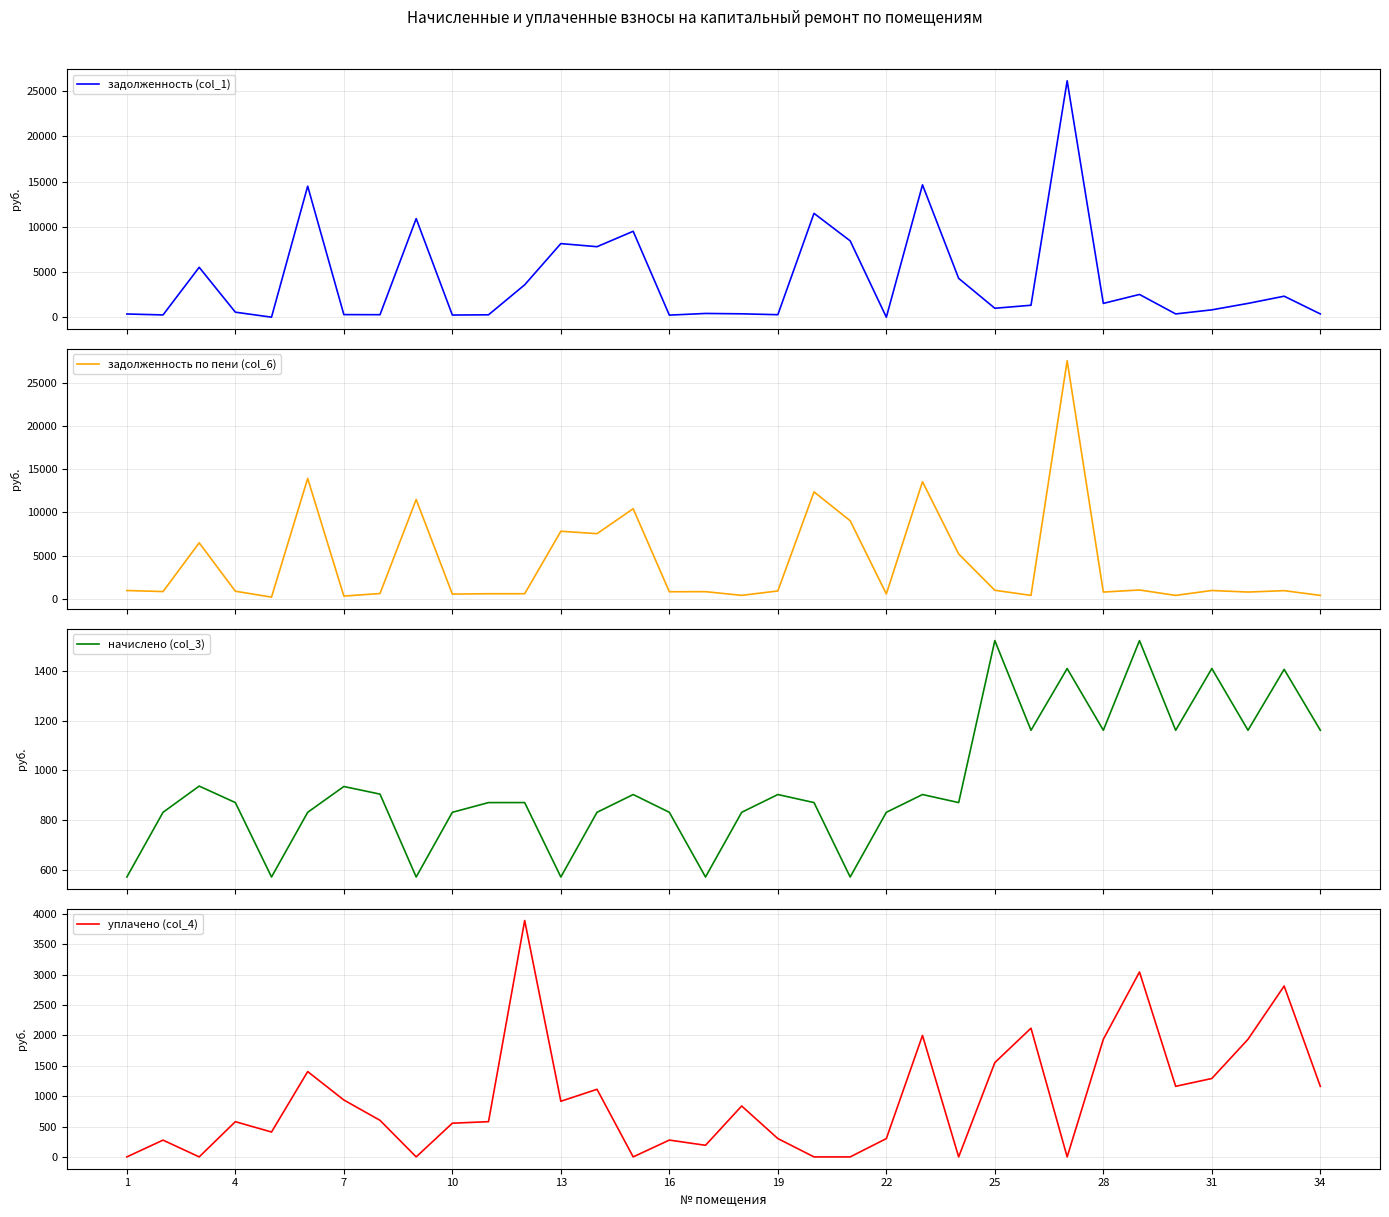

What is the highest value of the задолженность по пени (col_6) series?

27539.3